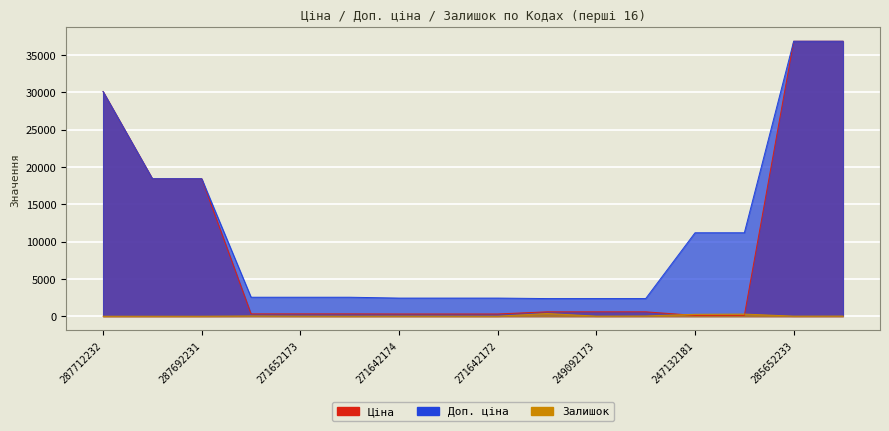

What is the lowest value of the Ціна series?

111.8